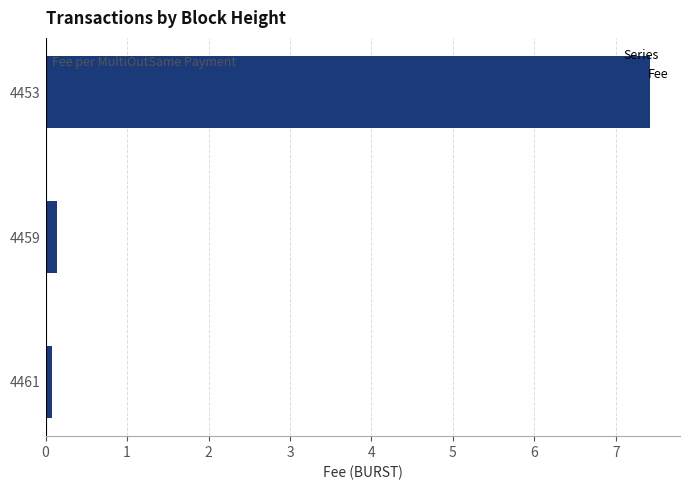

Reading bottom to top, list all the values displayed in this chart.

4461=0.1	4459=0.1	4453=7.4